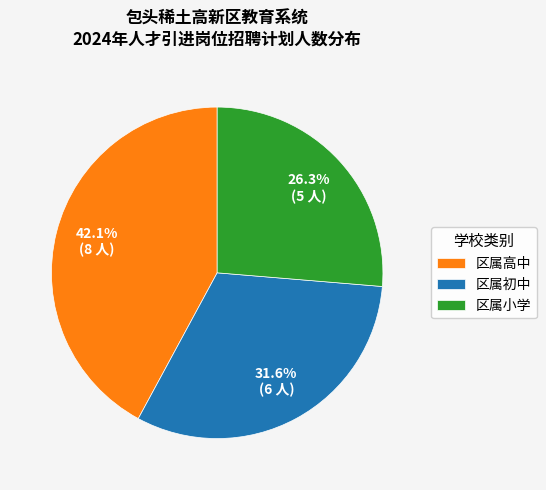

To the nearest percent, what is the average slice percentage?

33%